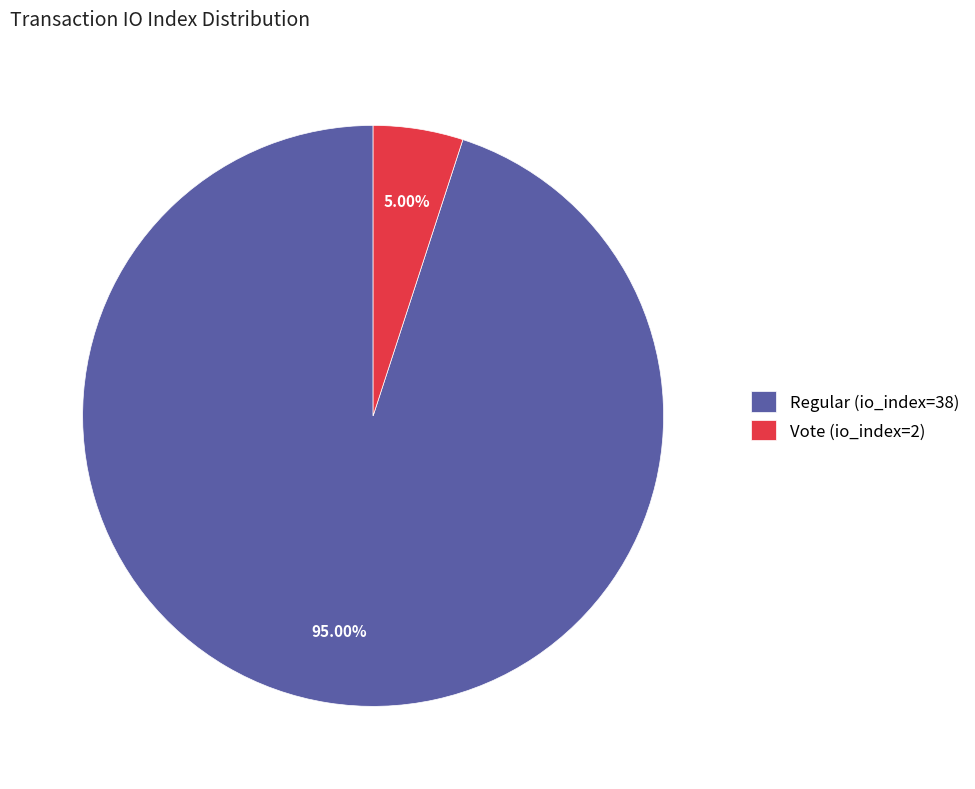

Which slice is the largest?

Regular (io_index=38)